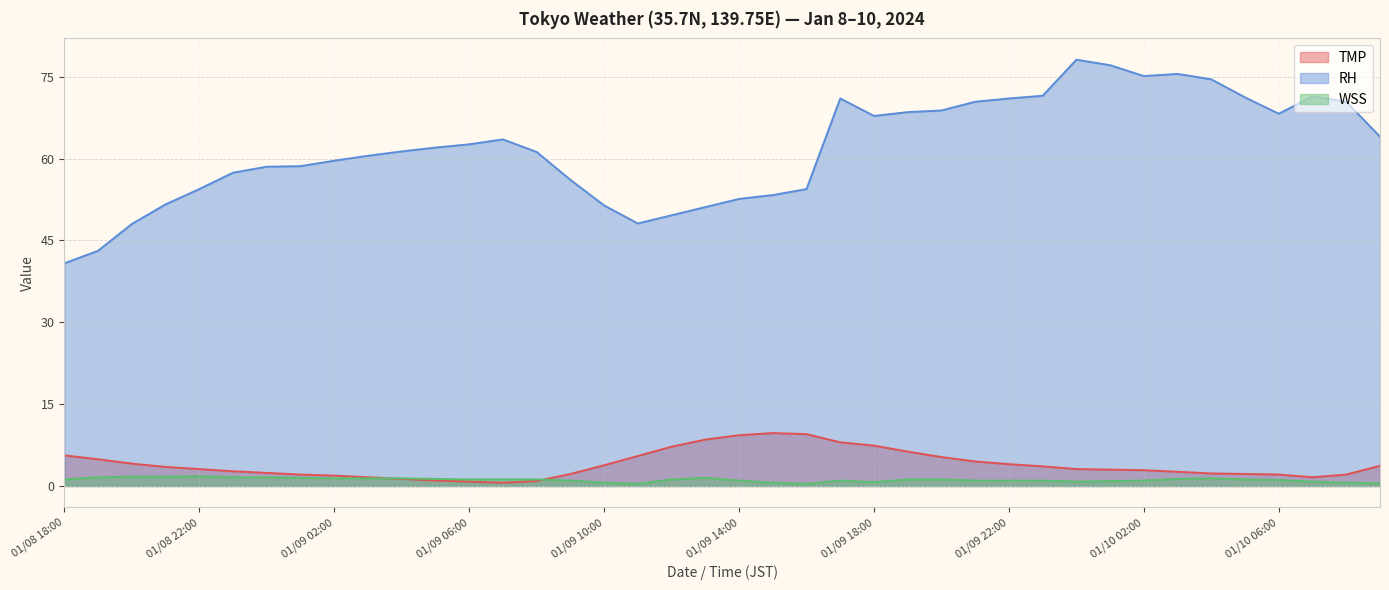

What is the greatest value displayed?

78.1